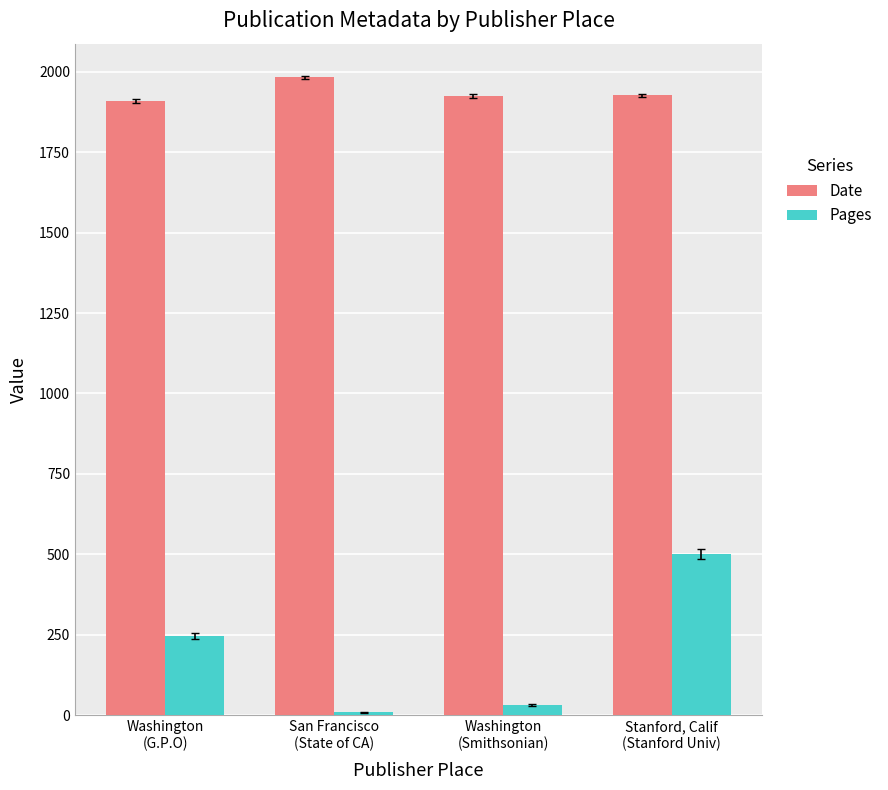

Is it true that Pages equals 246 at Washington
(G.P.O)?

True